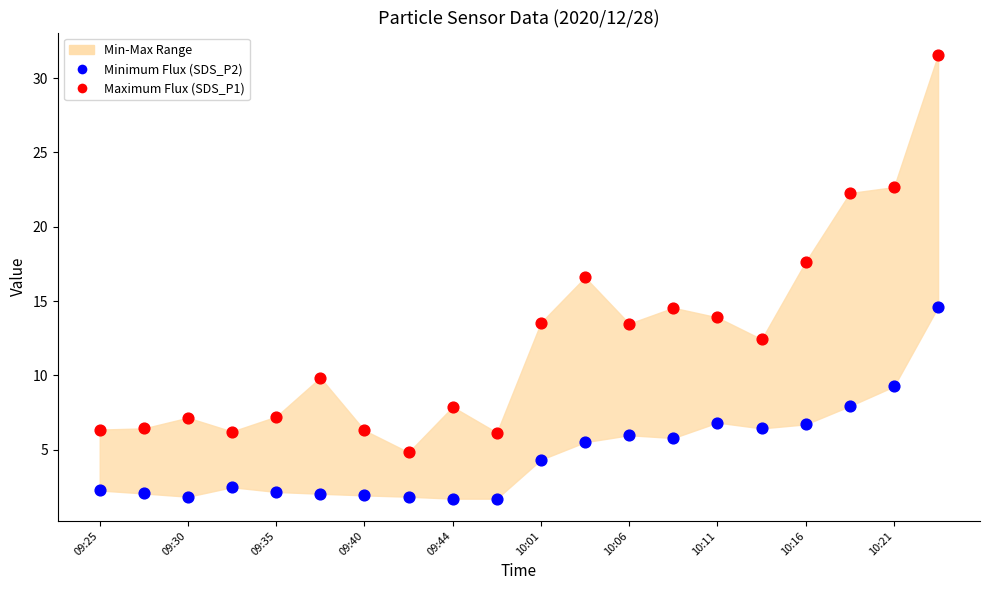

Which series reaches the minimum Y coordinate?

Minimum Flux (SDS_P2)